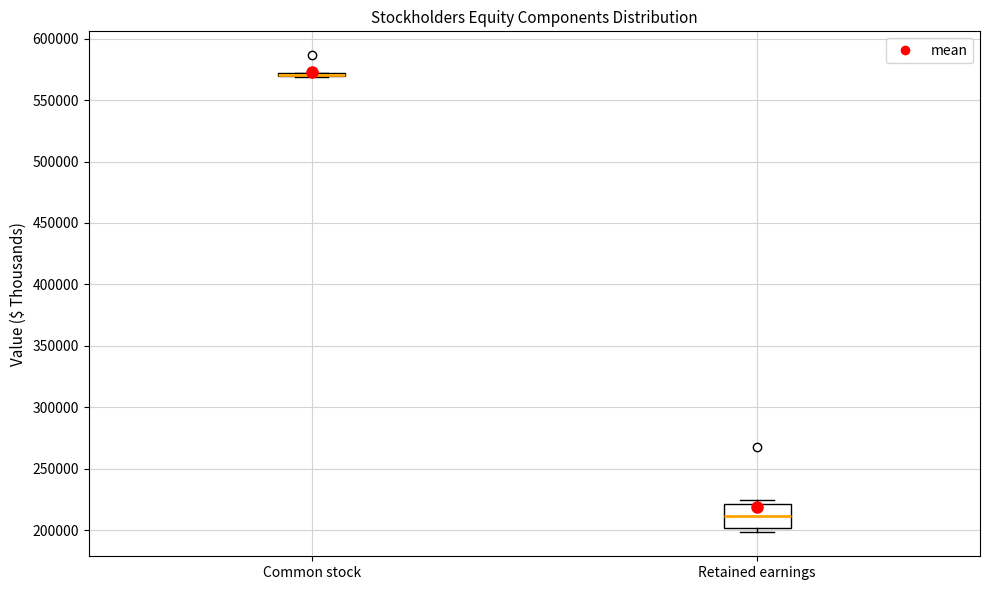

Reading left to right, read every box against the y-axis: the position of its median line, the range the box covers, and the ends of its whiskers. The values are not printed on the chart, so give them approximately, as read against the axis.

Common stock: box collapsed to a line at 570000, whiskers 570000 to 570000
Retained earnings: median 210000, box 200000 to 220000, whiskers 200000 (just below the box's lower edge) to 225000